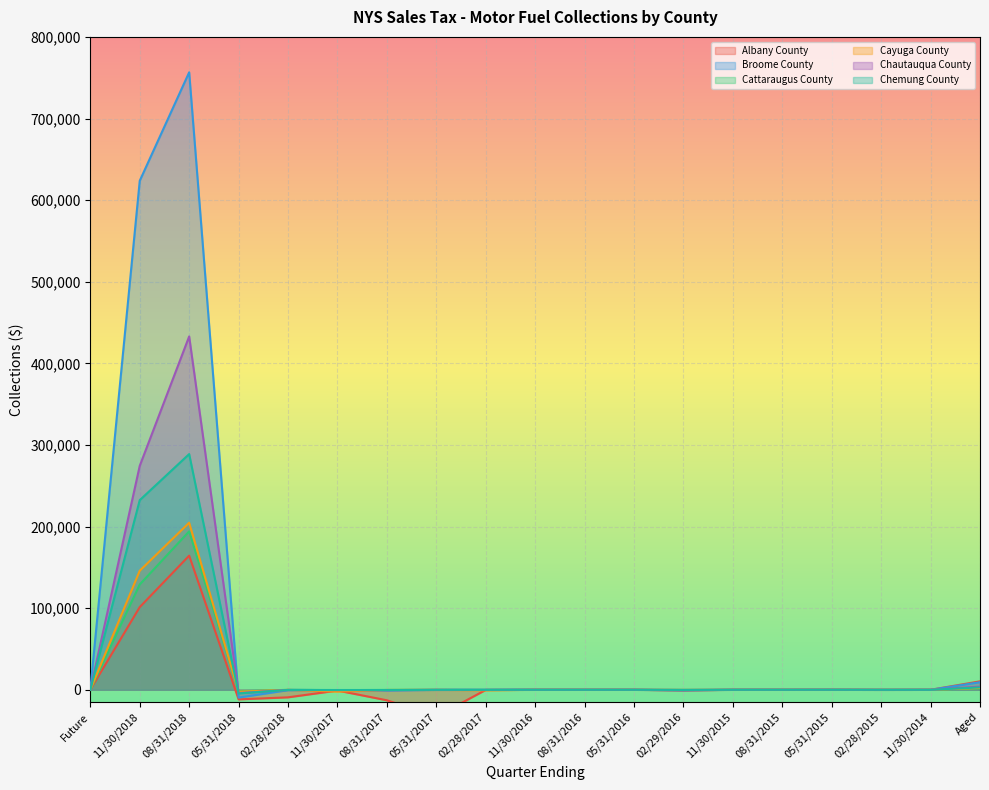

Reading left to right, extract all data points from this chart.

Albany County: 0.0	101303.8	164336.4	-11746.8	-9251.6	-904.9	-12873.0	-32772.0	-159.9	0.1	0.1	-0.1	-811.1	0.2	0.8	91.6	-144.0	0.0	10330.6
Broome County: 0.0	623678.8	756595.0	-9563.6	-482.6	-788.2	-816.6	-152.9	-175.1	0.0	0.0	-0.1	-647.3	0.2	10.5	73.8	-114.1	0.0	9253.3
Cattaraugus County: 0.0	129034.9	194091.8	-1817.5	-78.0	-462.4	-175.9	-40.2	-43.0	0.0	0.0	-0.0	-129.2	0.0	2.2	14.8	-24.2	0.0	1766.8
Cayuga County: 0.0	145879.6	204694.9	-2352.3	-92.6	-2236.9	-233.4	-53.6	-722.5	0.0	0.0	-0.0	-172.2	0.0	3.1	20.2	-31.1	0.0	2297.7
Chautauqua County: 0.0	274399.4	432963.4	-4028.5	-204.2	-421.8	-407.1	-88.6	-122.8	0.0	0.0	-0.0	-247.7	0.0	4.0	24.3	-37.7	0.0	3913.2
Chemung County: 0.0	232360.3	288803.6	-4469.4	-171.2	-278.0	-303.3	-72.1	-99.1	0.0	0.0	-0.0	-209.6	0.1	3.6	23.9	-35.8	0.0	2940.1